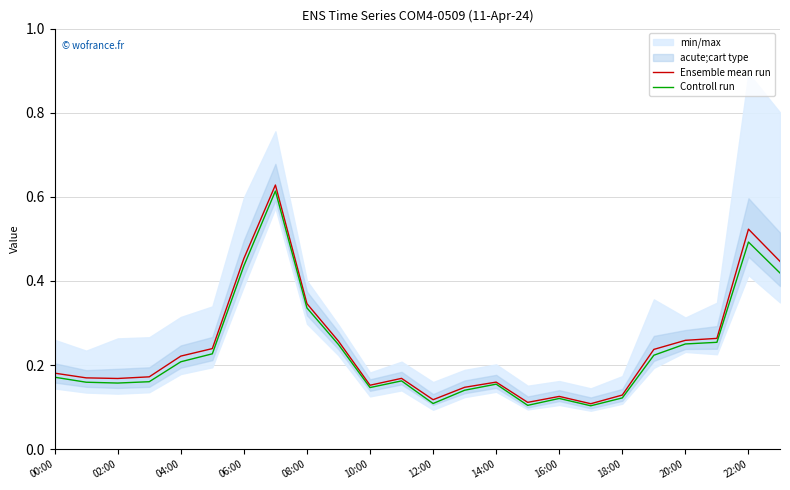

Is it true that Ensemble mean run equals 0.3 at 00:00?

False